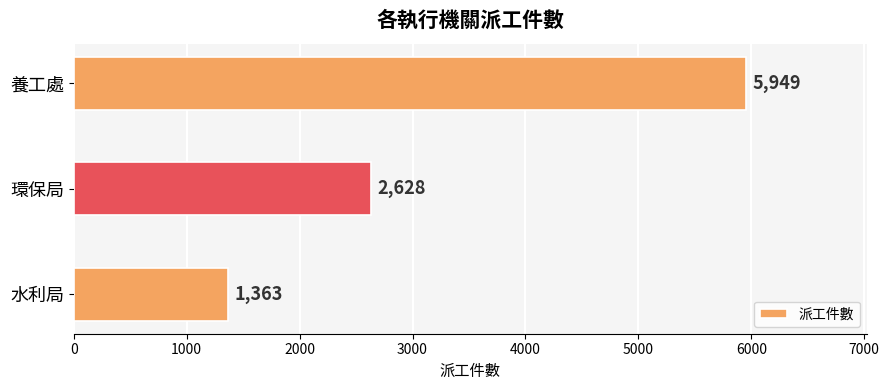

What is the change in value from 養工處 to 水利局?

-4586